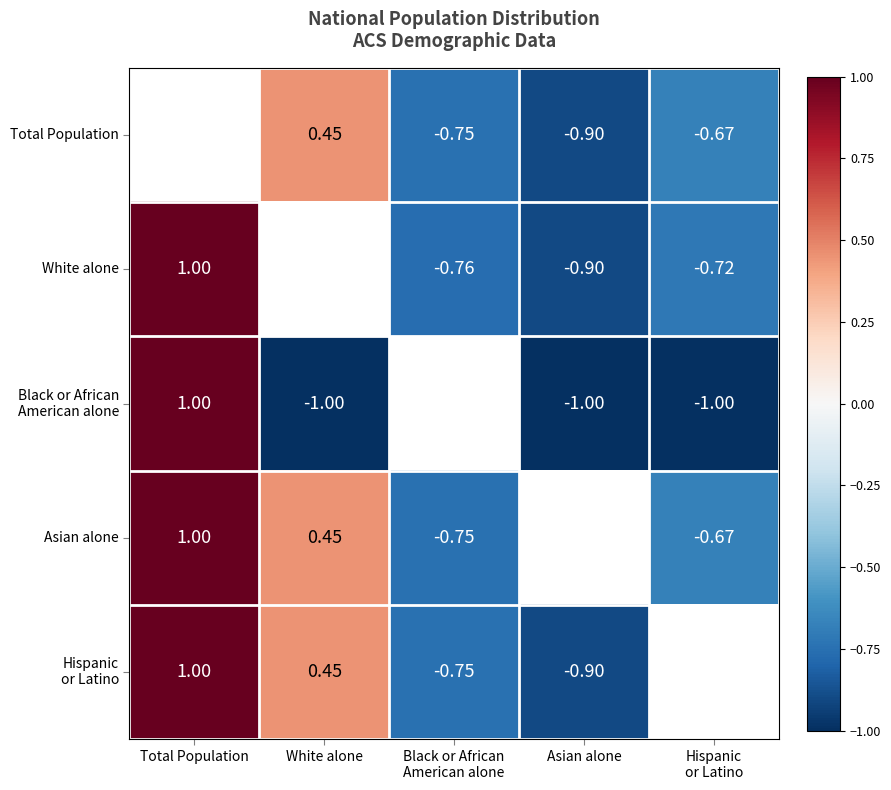

At which label is Hispanic or Latino closest to 0?

White alone